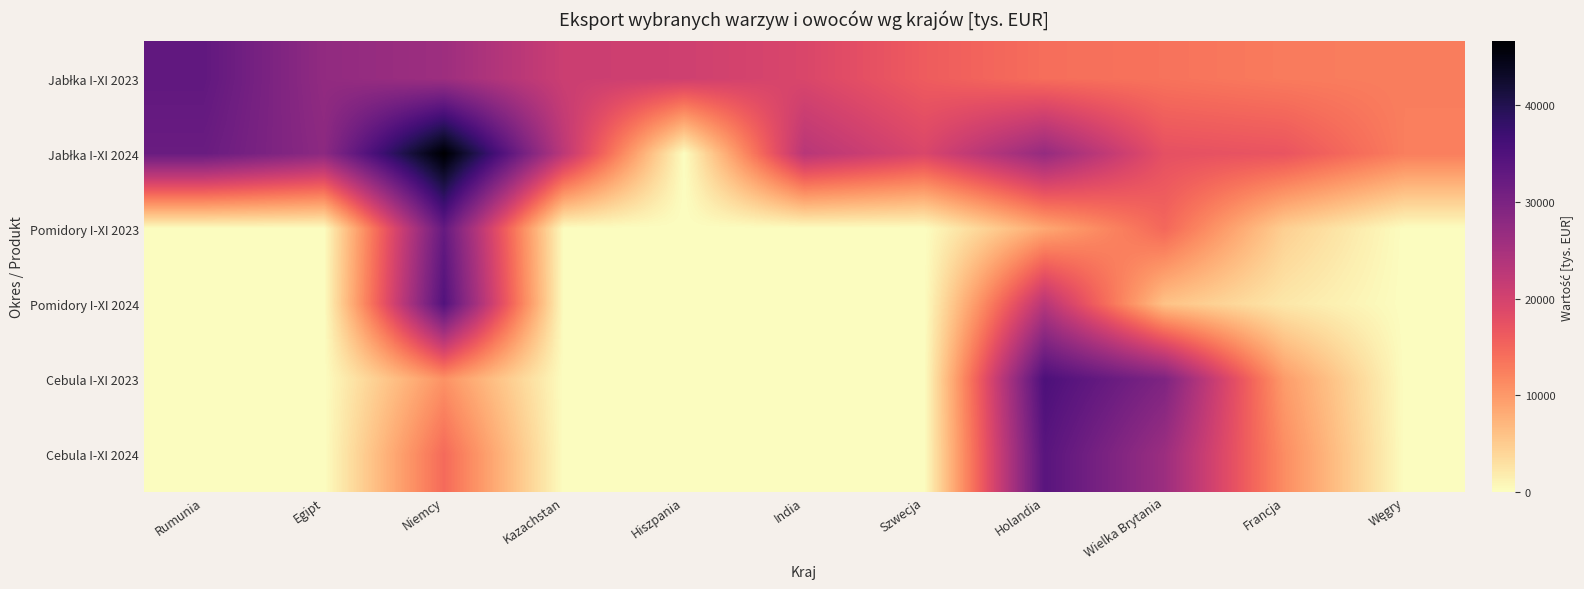

What is the maximum value shown in the chart?

46642.2